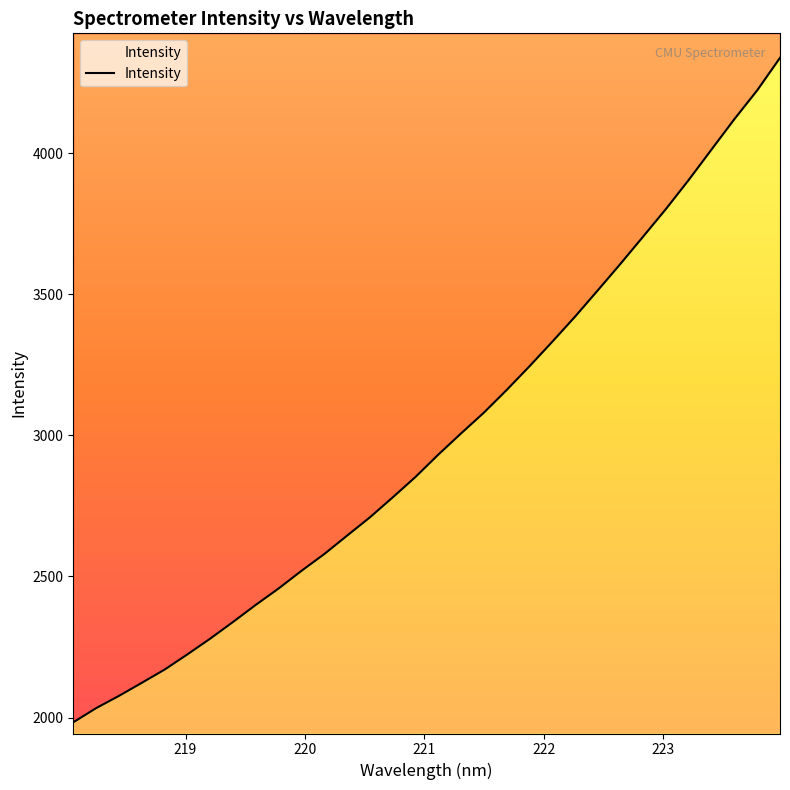

Reading left to right, extract all data points from this chart.

1982.9	2033.1	2076.5	2122.8	2169.7	2223.7	2279.5	2338.6	2399.3	2457.4	2519.8	2579.3	2644.5	2709.3	2780.1	2852.5	2931.7	3006.9	3080.4	3160.7	3244.7	3331.7	3420.6	3514.0	3608.6	3705.5	3803.3	3906.2	4014.0	4121.2	4223.1	4338.2